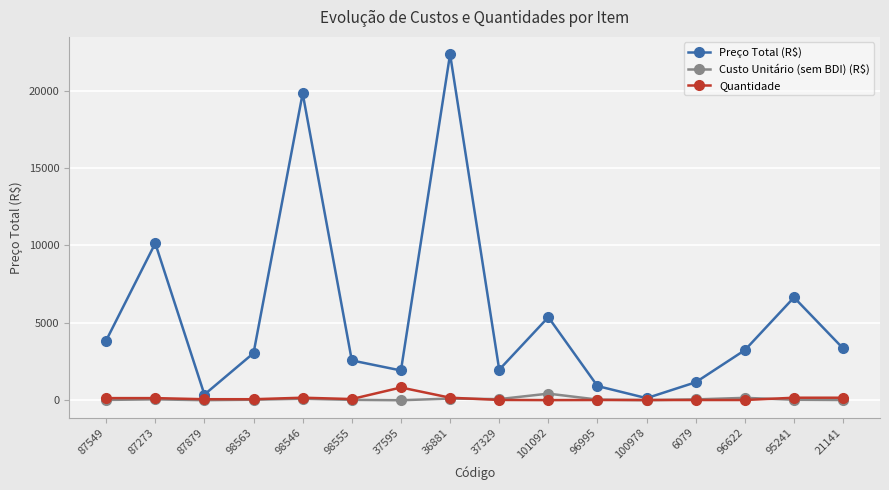

In Preço Total (R$), how many points are lower than both neighbors (excluding endpoints)?

4